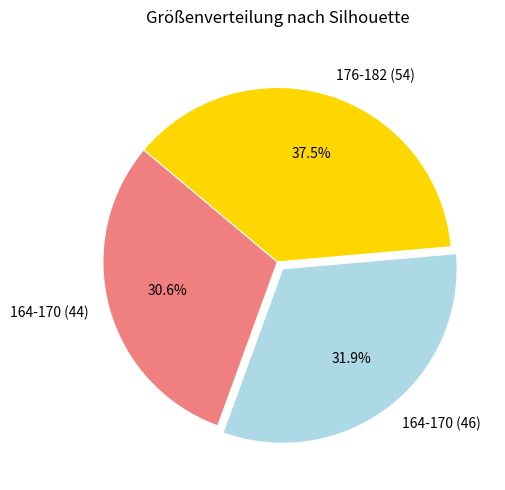

Which category has the biggest portion of the pie?

176-182 (54)